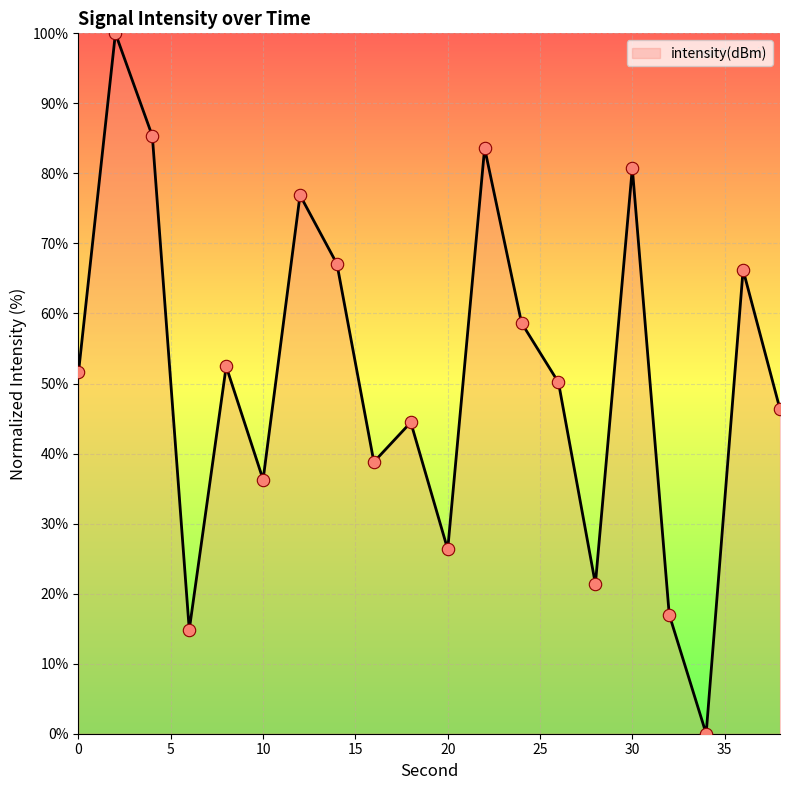

What is the difference between the maximum and minimum values?

100.0